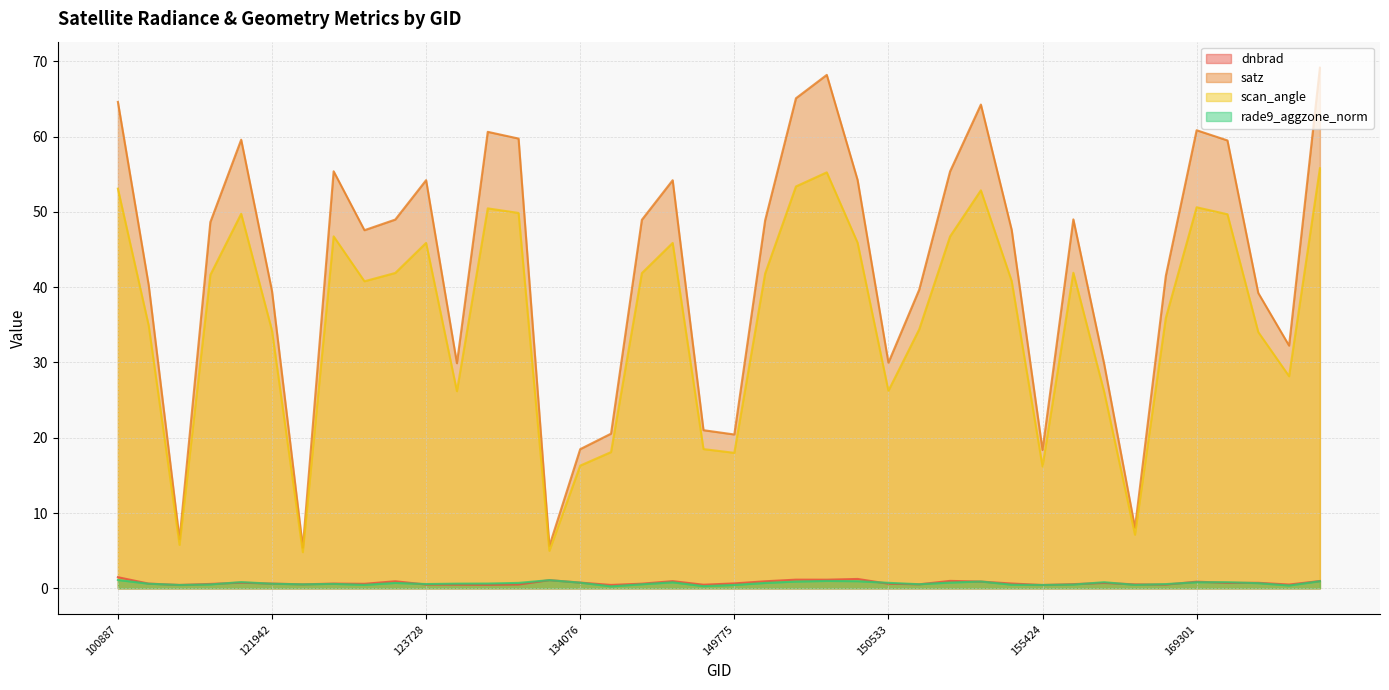

At which label is rade9_aggzone_norm closest to 0?

137268